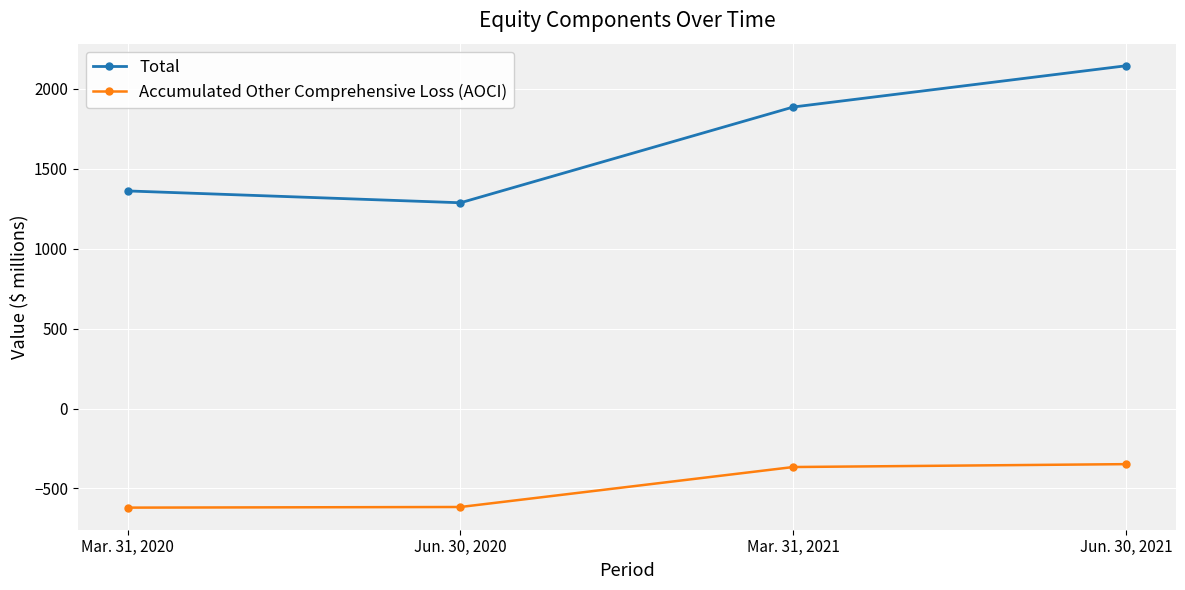

How many interior local valleys does the Total series have?

1